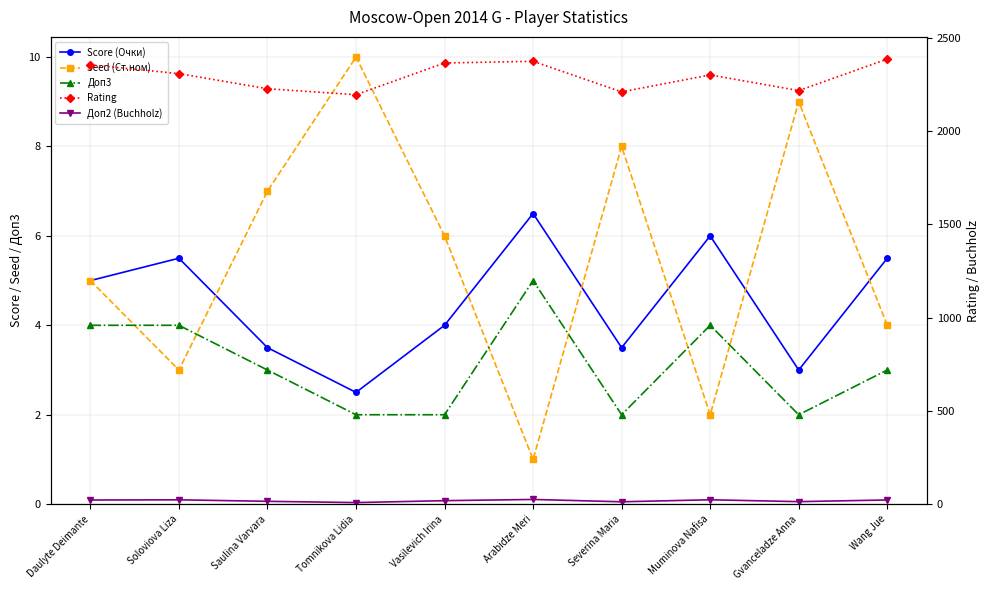

True or false: Score (Очки) and Seed (Ст.ном) cross at least once.

True